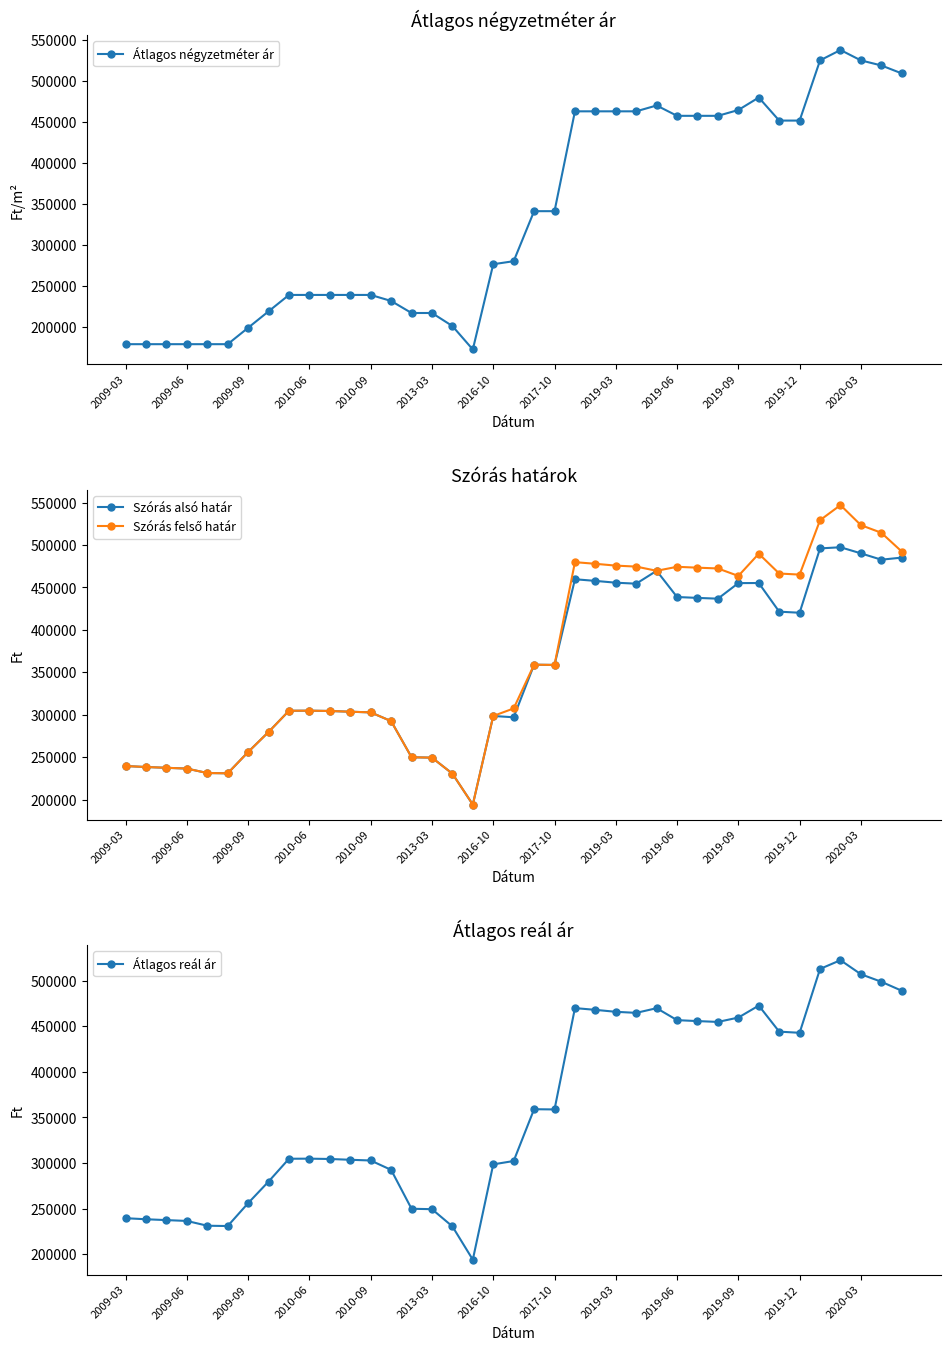

What is the maximum value for Szórás alsó határ?

497418